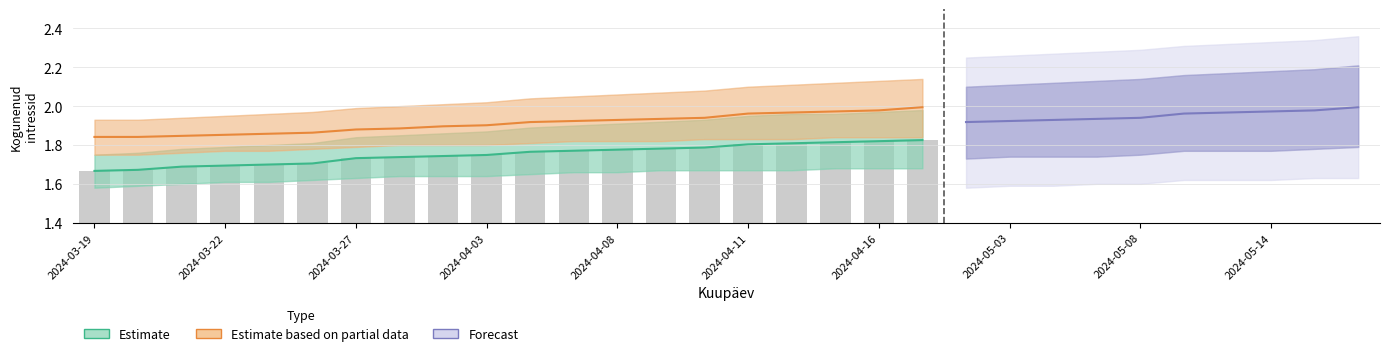

What is the value of the Partial bar at the 17th from the left?

2.0